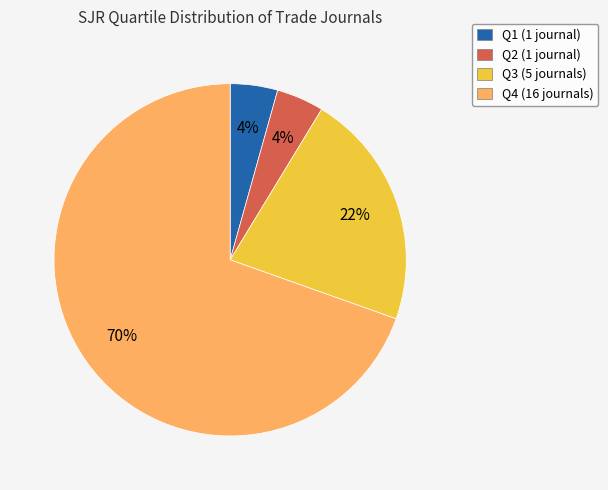

To the nearest percent, what is the combined percentage of Q4 and Q2?

74%